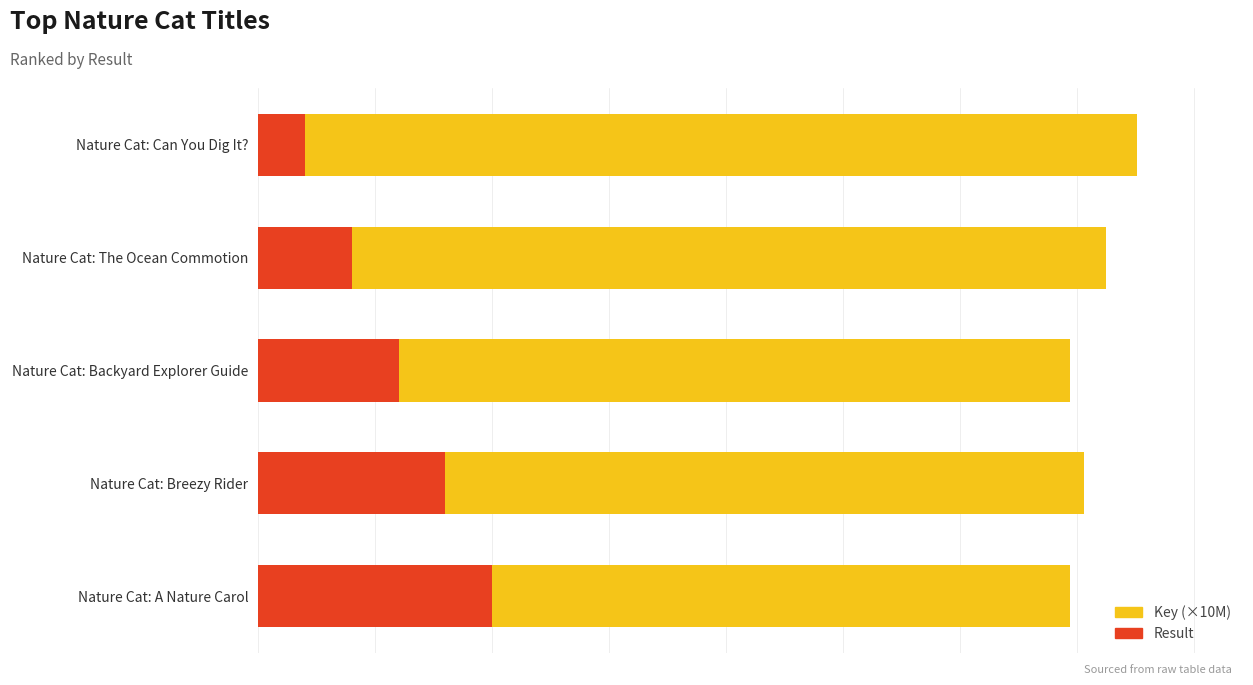

What is the total value across all series at Nature Cat: The Ocean Commotion?

20.1